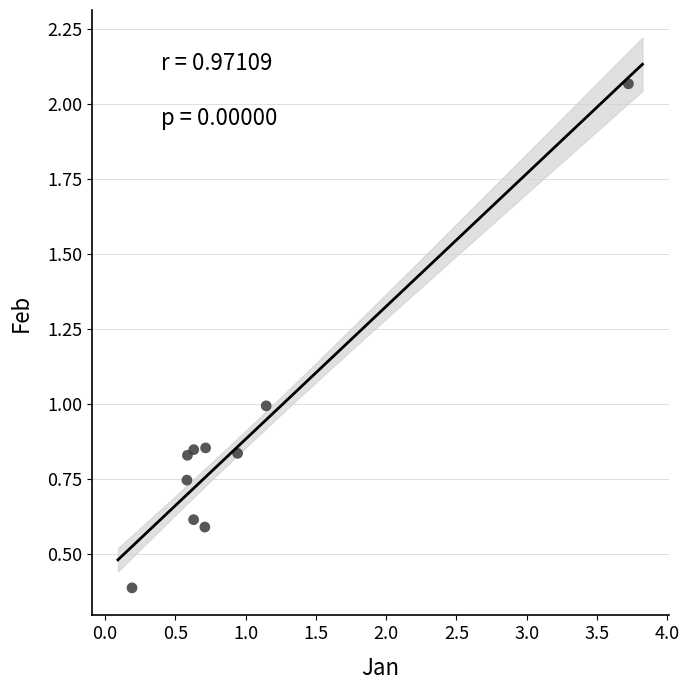

What is the range of Y values (max minus min)?

1.7